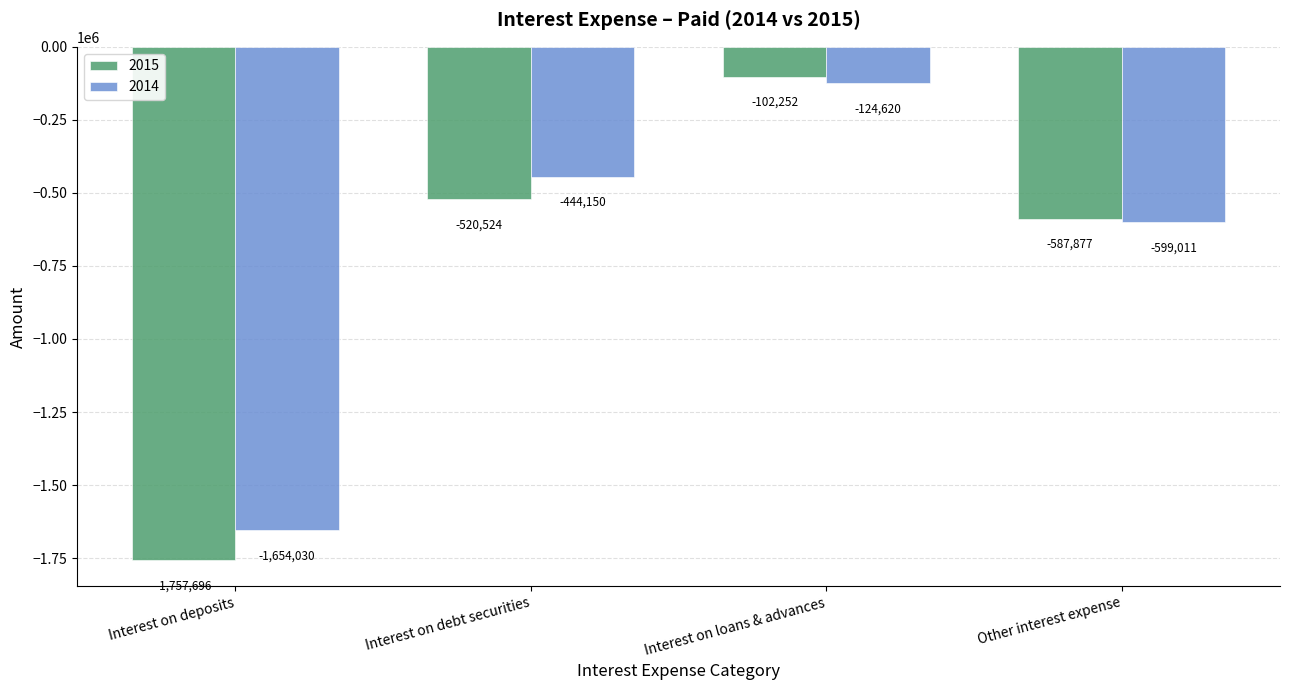

What is the minimum value for 2014?

-1654030